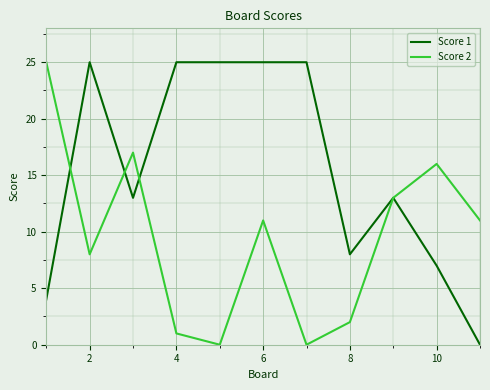

Count the number of data series in this chart.

2